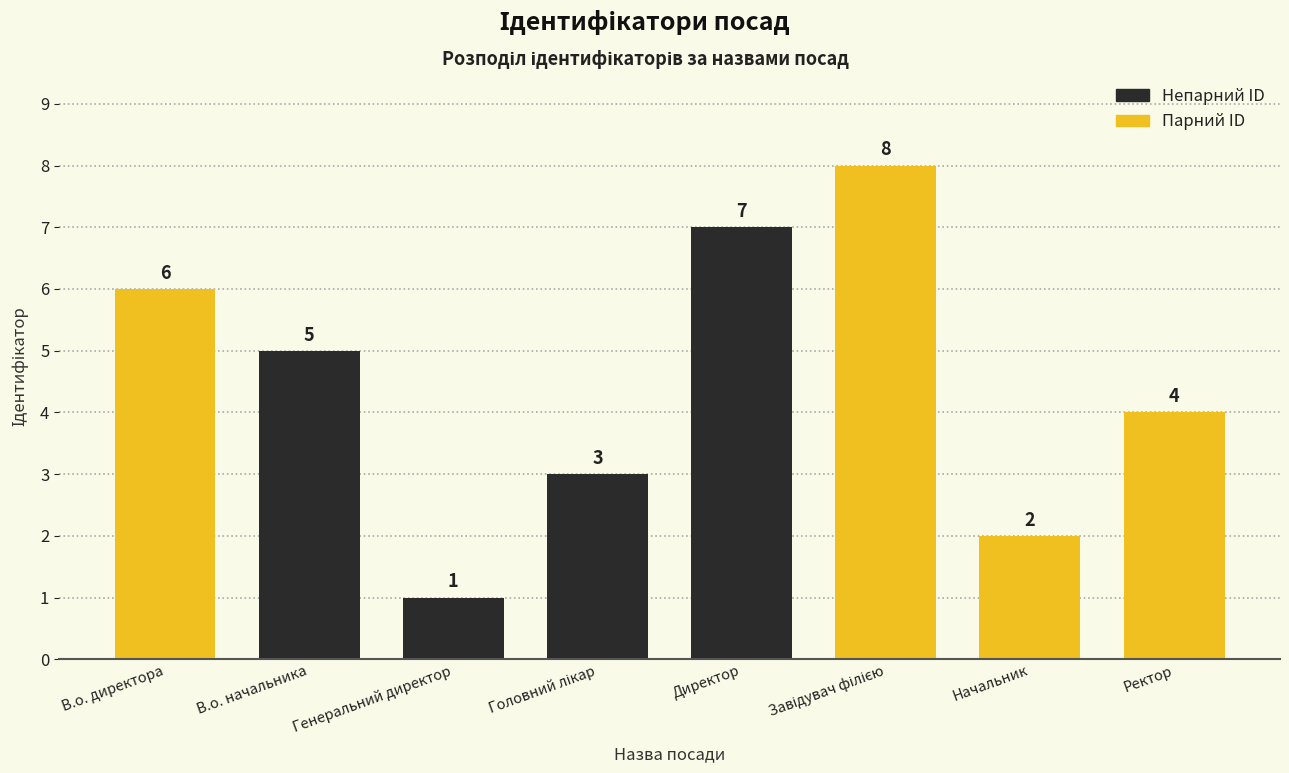

How many bars are there in total?

8